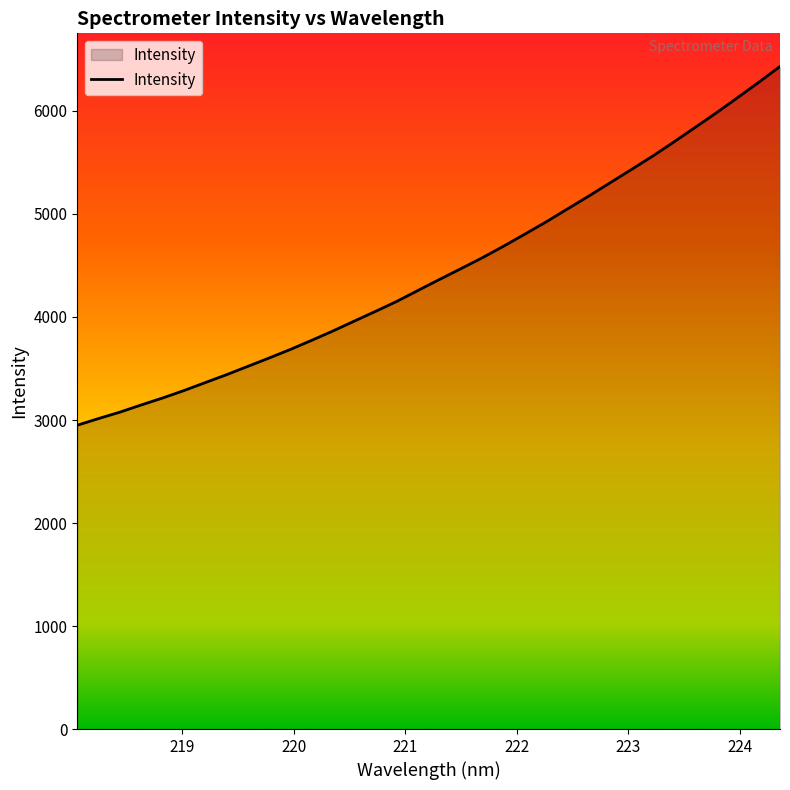

What is the average value?

4442.6